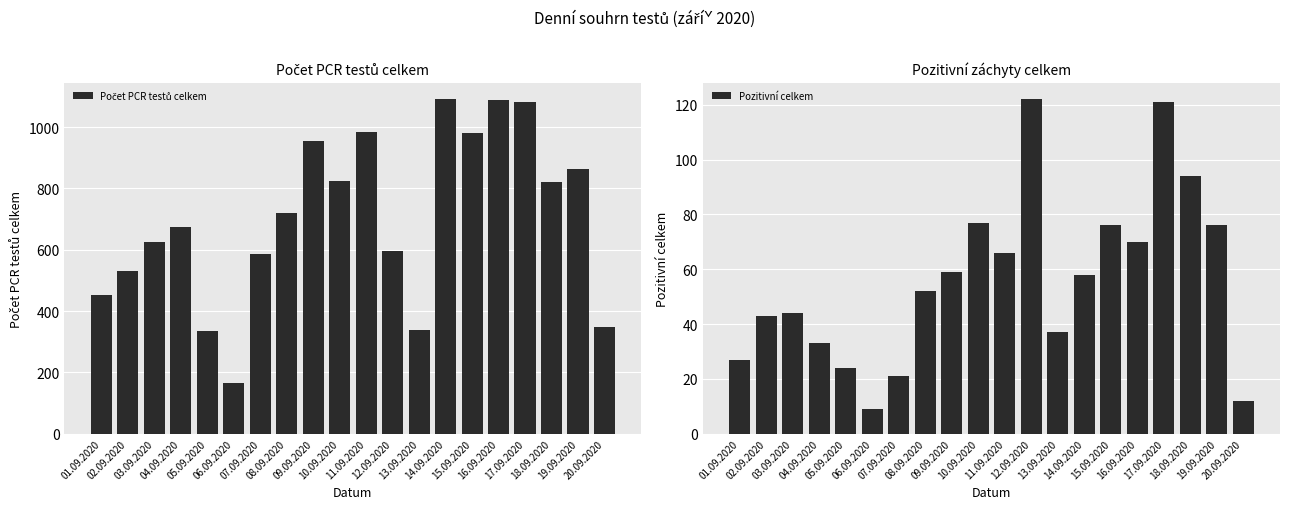

What is the label of the 2nd bar from the right?

19.09.2020